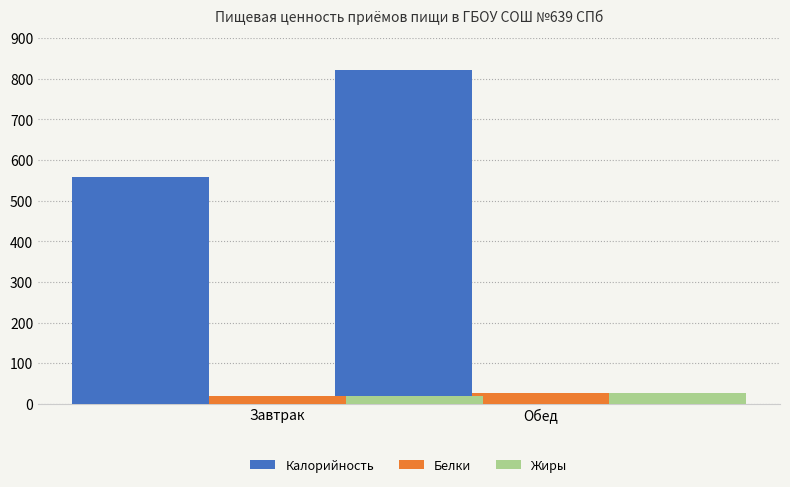

Is it true that Жиры equals 41.8 at Обед?

False